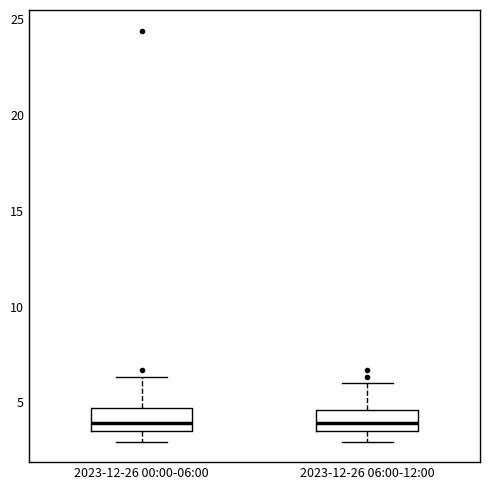

Reading left to right, read every box against the y-axis: the position of its median line, the range the box covers, and the ends of its whiskers. The values are not printed on the chart, so give them approximately, as read against the axis.

2023-12-26 00:00-06:00: median 4.0, box 3.5 to 4.5, whiskers 3.0 to 6.5
2023-12-26 06:00-12:00: median 4.0, box 3.5 to 4.5, whiskers 3.0 to 6.0